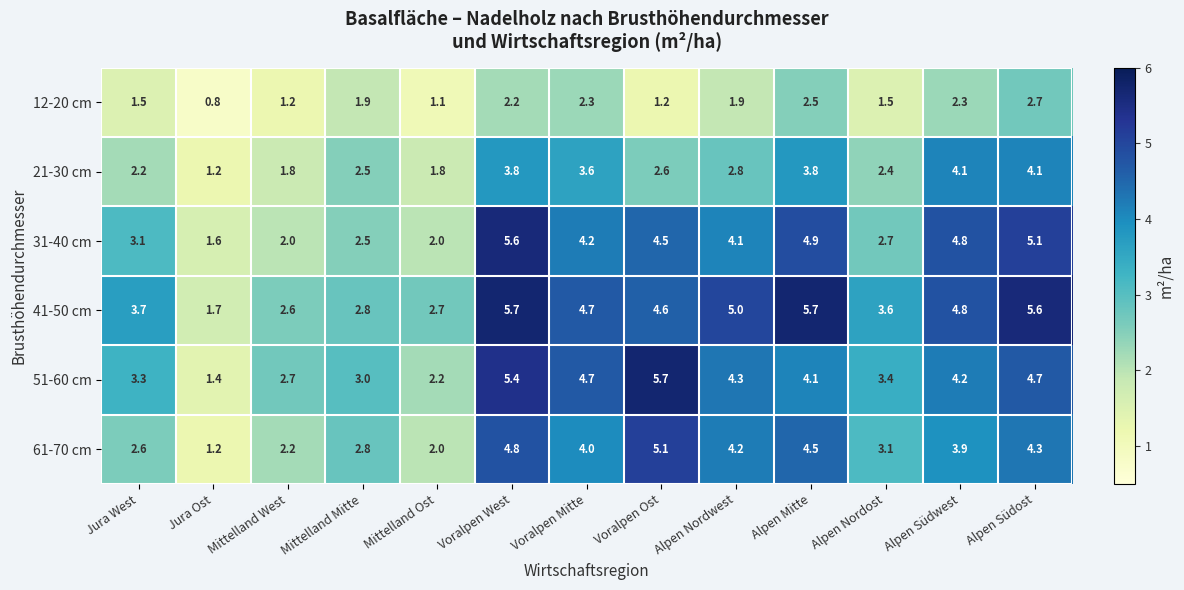

At which category does the chart reach its minimum across all series?

Jura Ost